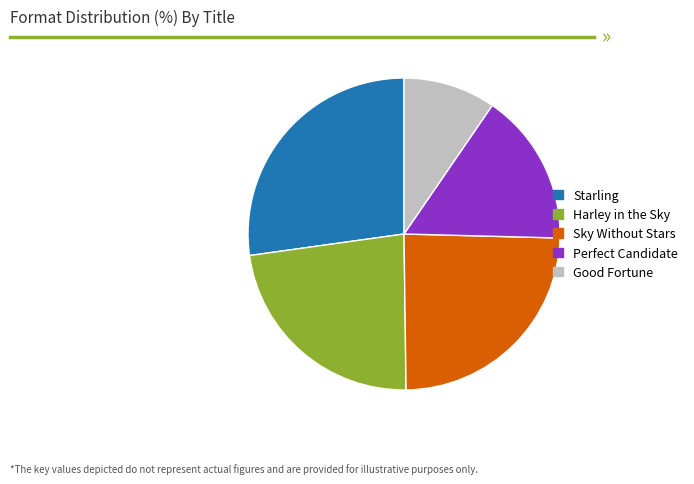

Combined, do Perfect Candidate and Sky Without Stars account for over 50%?

No